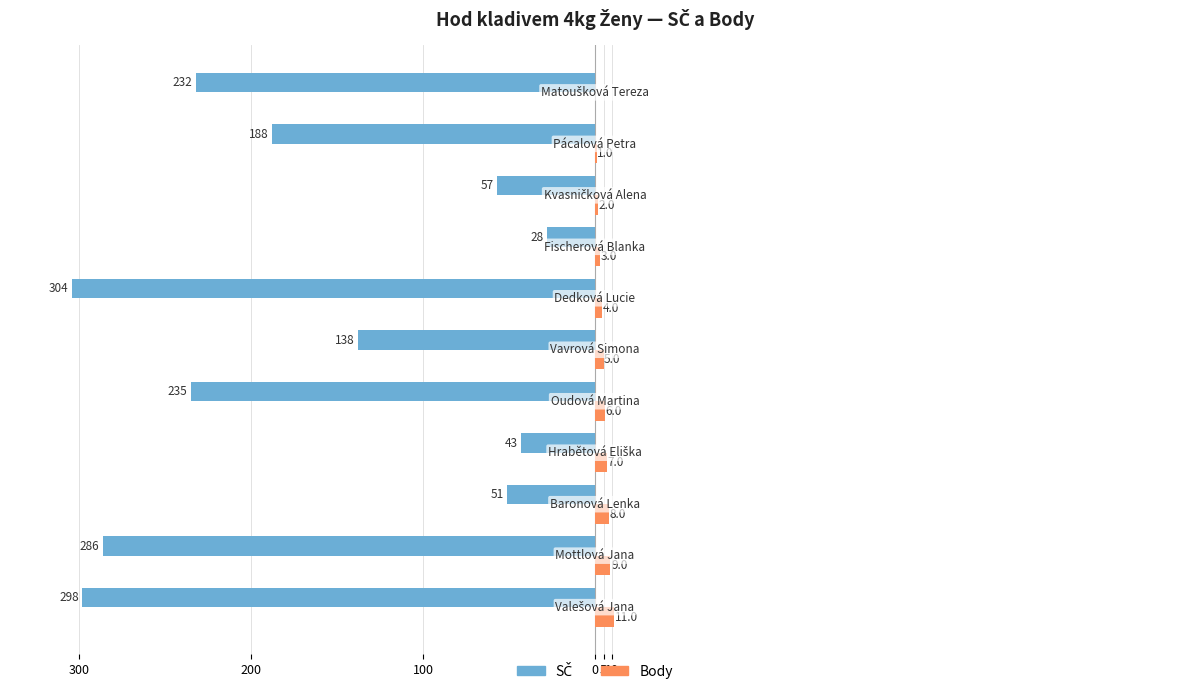

What are all the series names shown in the legend?

SČ, Body